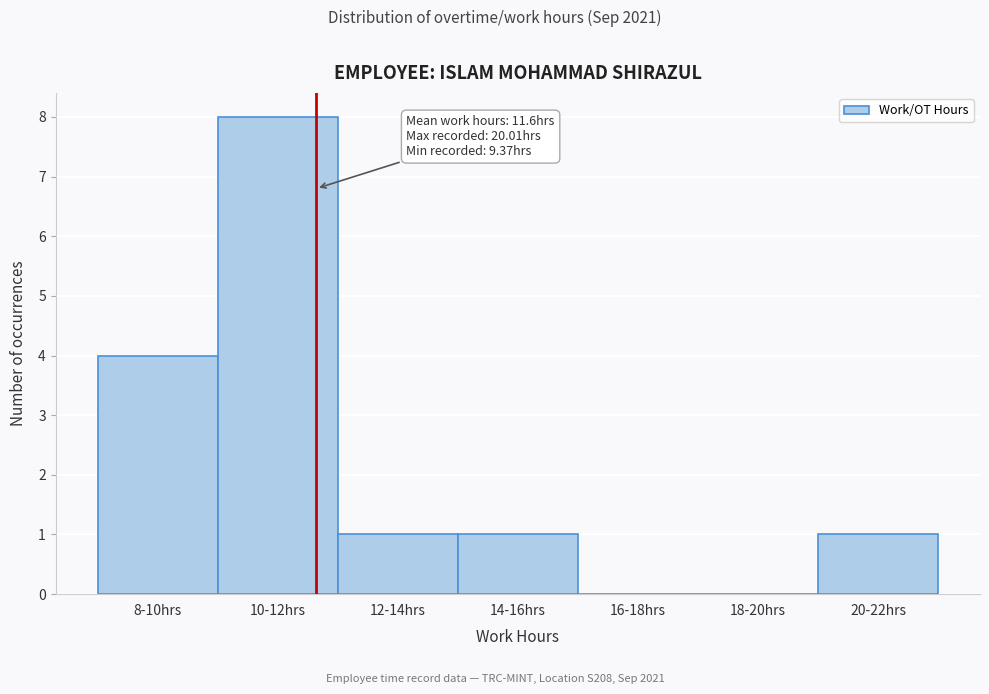

Reading left to right, extract all data points from this chart.

8-10hrs=4	10-12hrs=8	12-14hrs=1	14-16hrs=1	16-18hrs=0	18-20hrs=0	20-22hrs=1